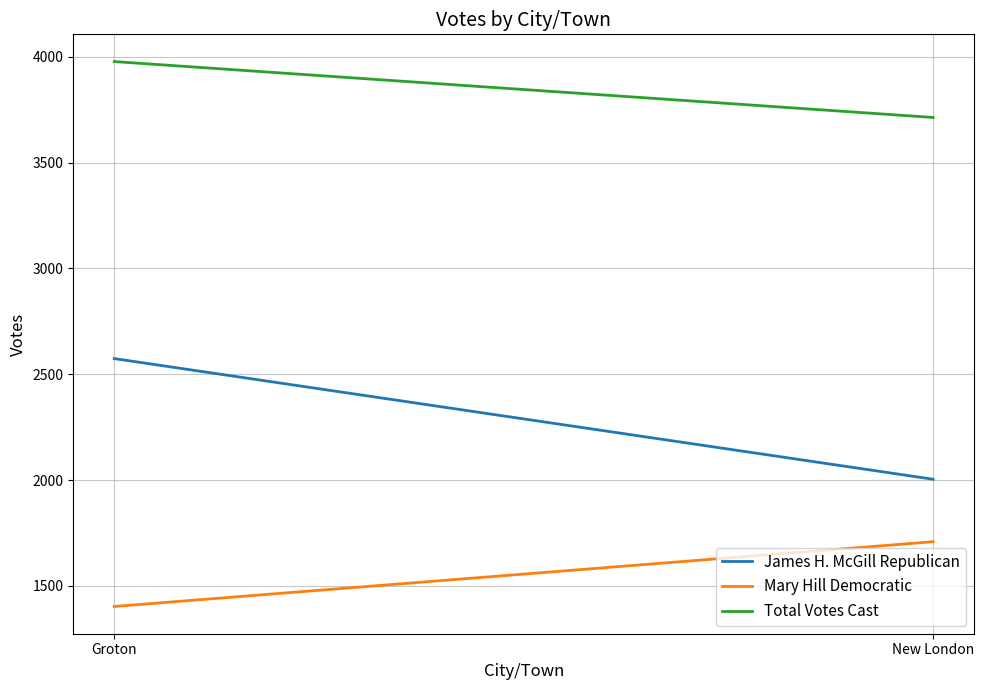

Which category has the highest value across all series?

Groton